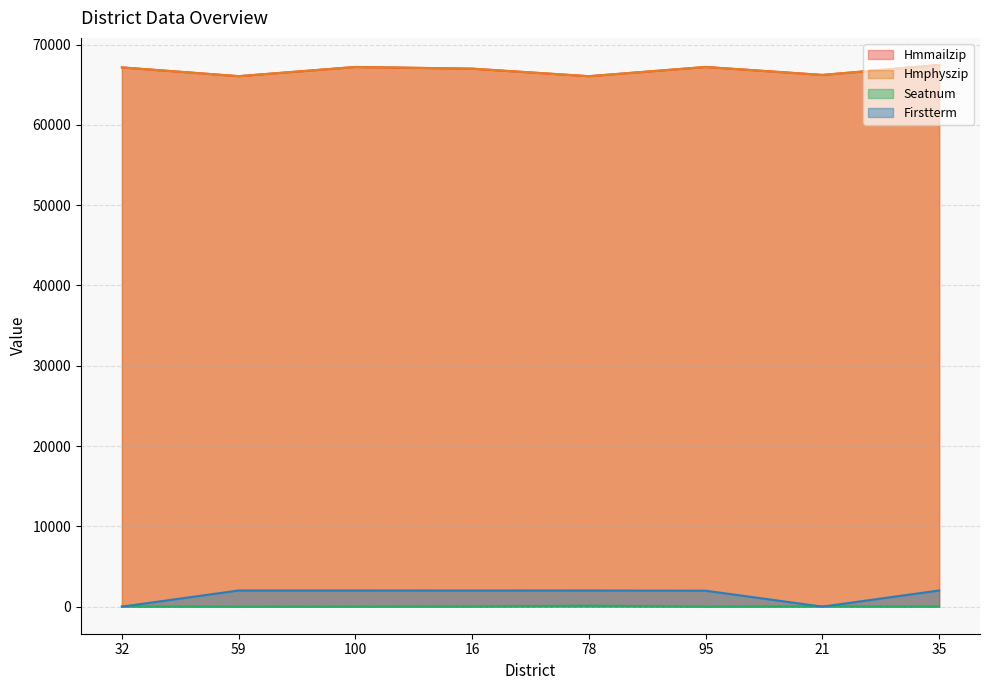

What are all the series names shown in the legend?

Hmmailzip, Hmphyszip, Seatnum, Firstterm